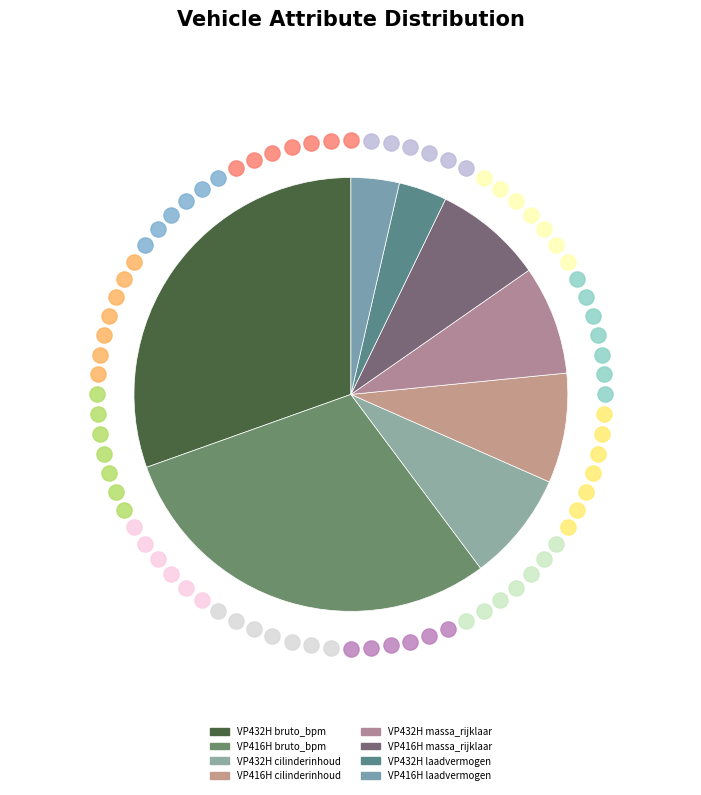

To the nearest percent, what is the combined percentage of VP432H massa_rijklaar and VP416H cilinderinhoud?

16%